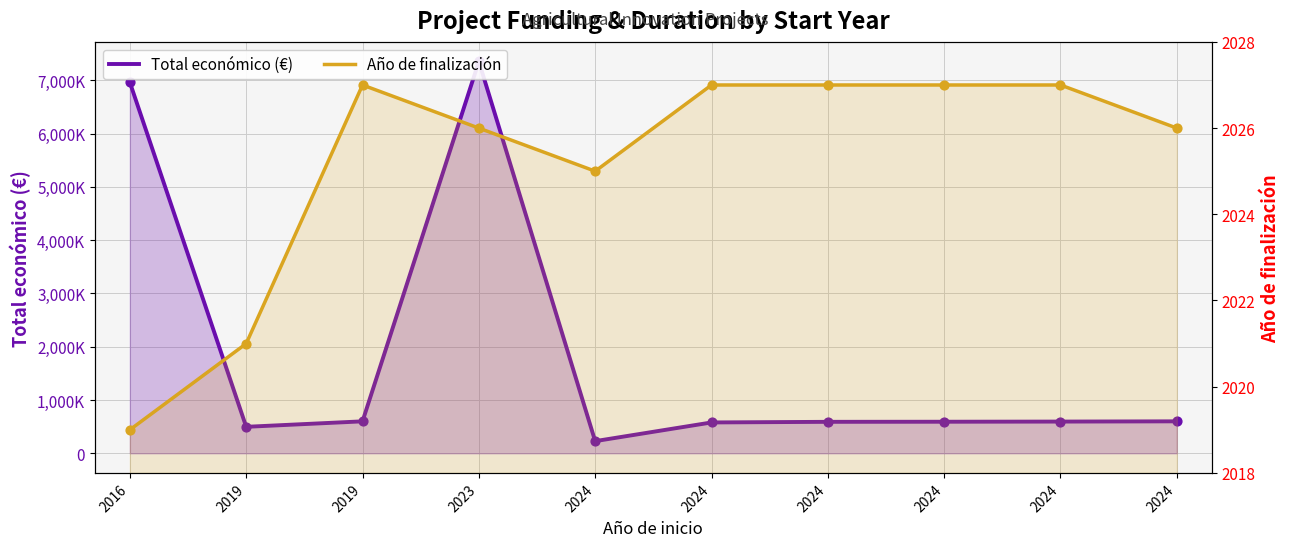

Which series has the widest spread of Y values?

Total económico (€)